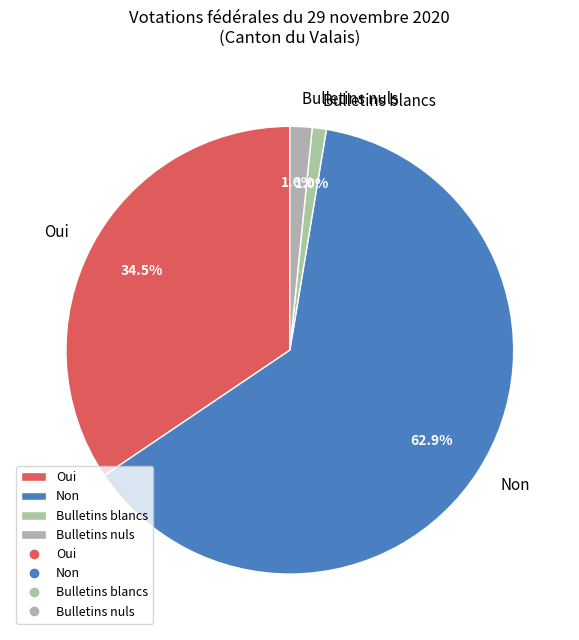

Between Bulletins nuls and Non, which is larger?

Non